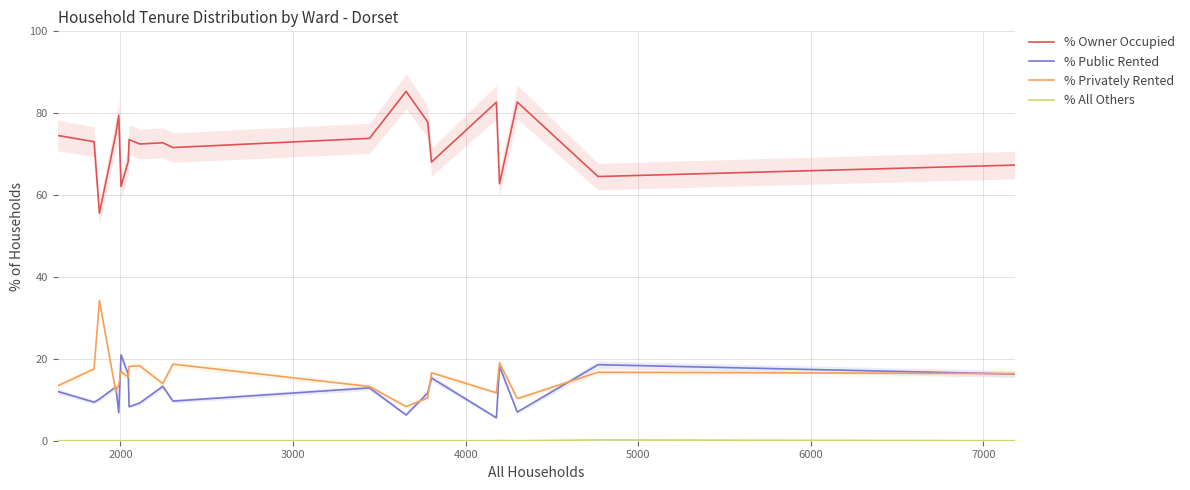

List the series in order of their peak value, lowest first.

% All Others, % Public Rented, % Privately Rented, % Owner Occupied